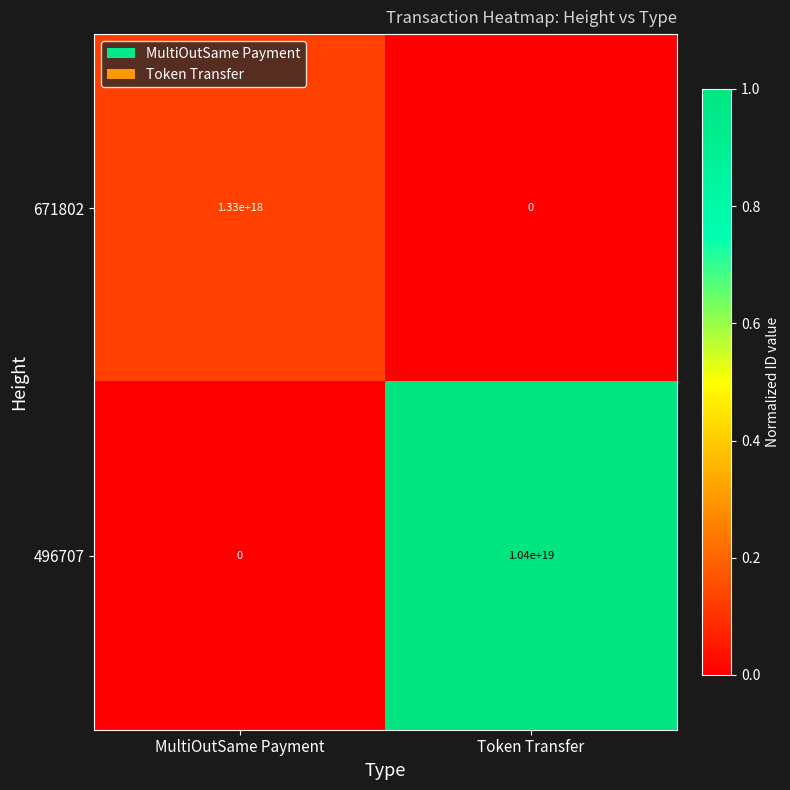

True or false: 496707 has a value of 4301165163473866752 at MultiOutSame Payment.

False